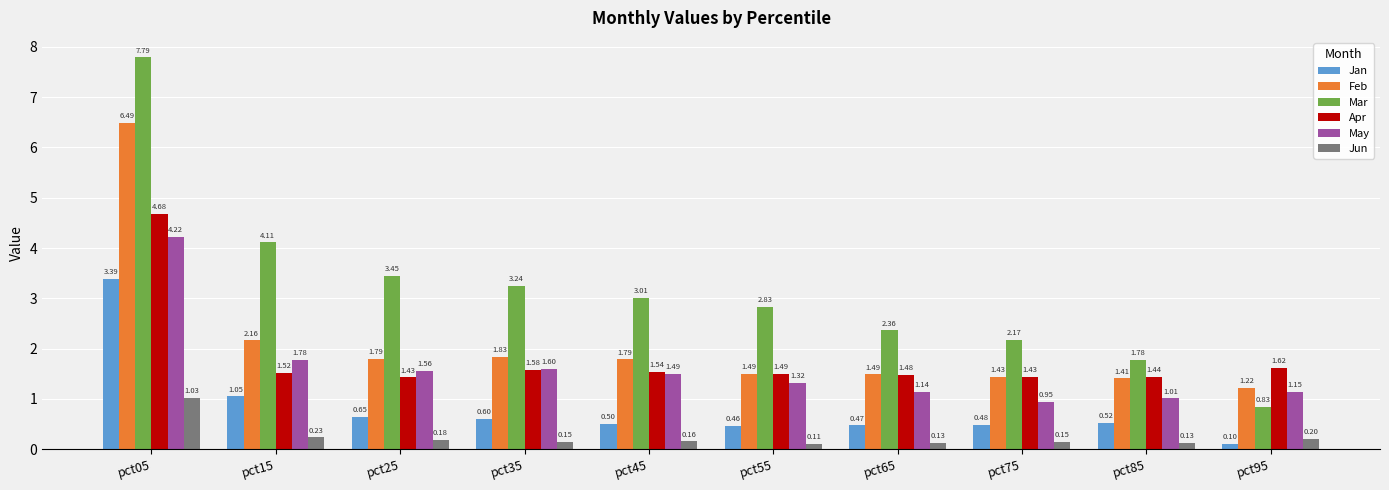

Where is Feb nearest to the value 3?

pct15